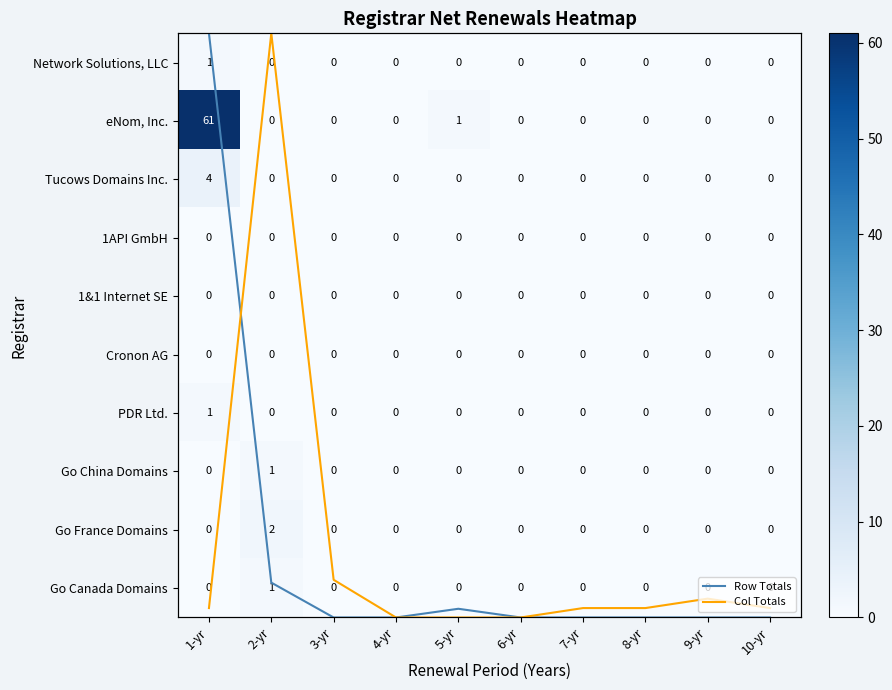

At how many categories does at least one series exceed 16?

1